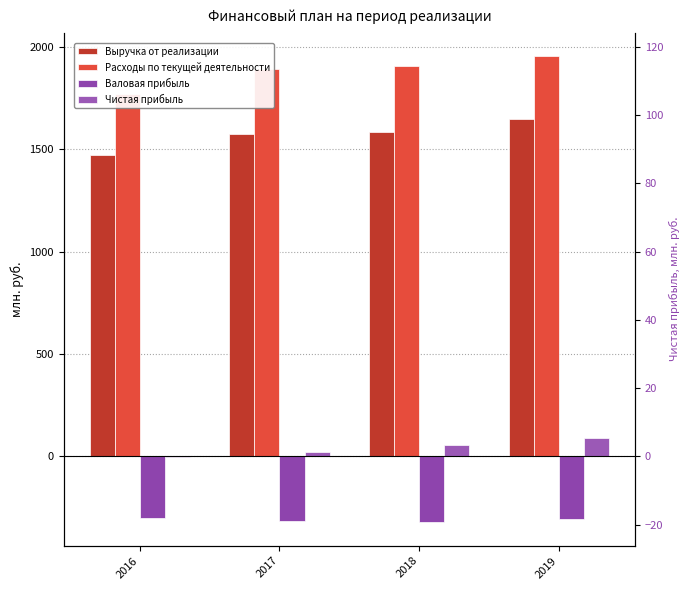

Reading left to right, list all the values displayed in this chart.

Выручка от реализации: 1471.4	1573.4	1585.8	1649.6
Расходы по текущей деятельности: 1772.0	1891.5	1908.3	1955.7
Валовая прибыль: -300.6	-318.2	-322.6	-306.1
Чистая прибыль: -1.2	23.2	56.0	90.4